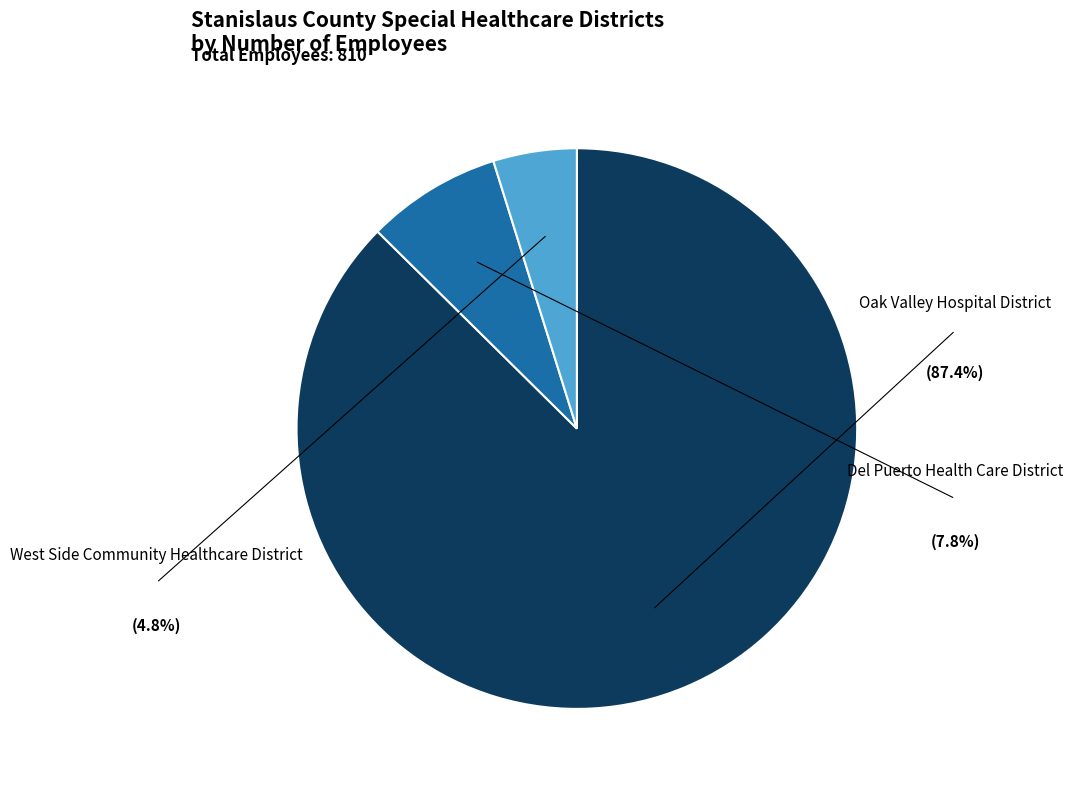

Does any single category account for the majority?

Yes